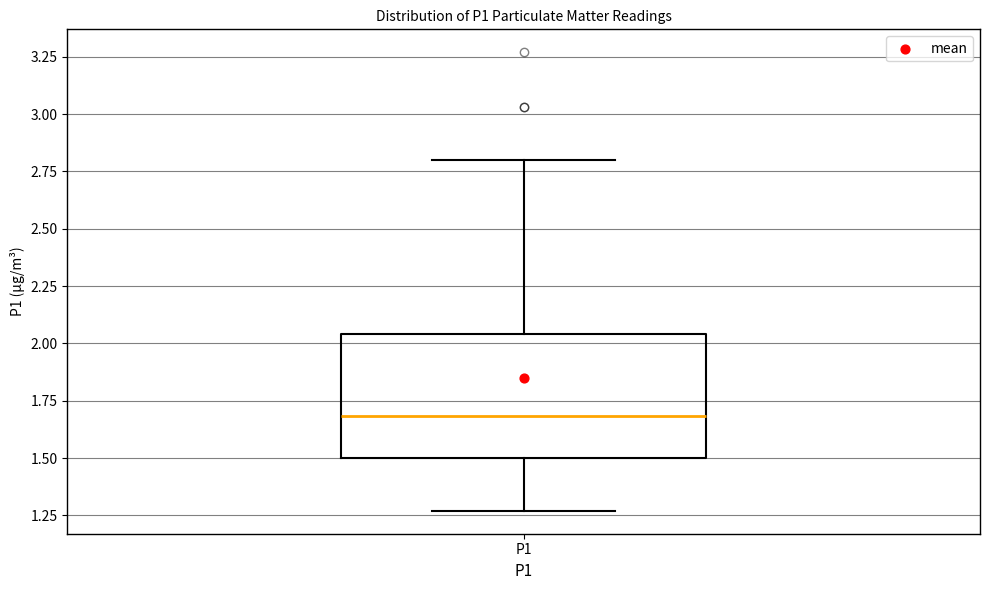

Where does the median line of the box for P1 sit on the y-axis? The values are not printed on the chart, so give them approximately, as read against the axis.

1.70